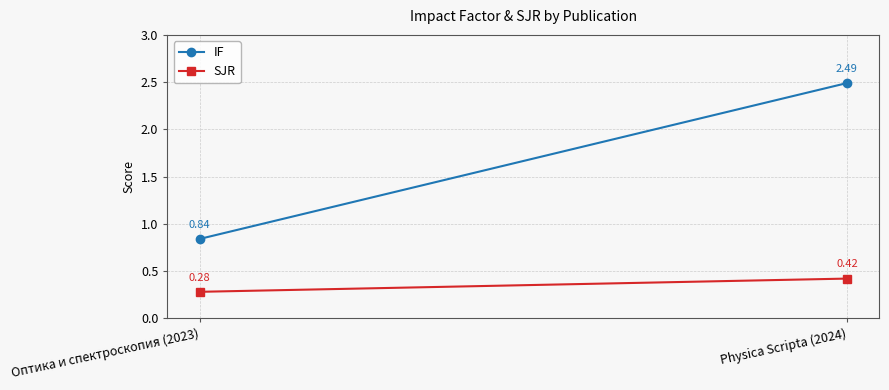

Reading left to right, list all the values displayed in this chart.

IF: 0.8	2.5
SJR: 0.3	0.4